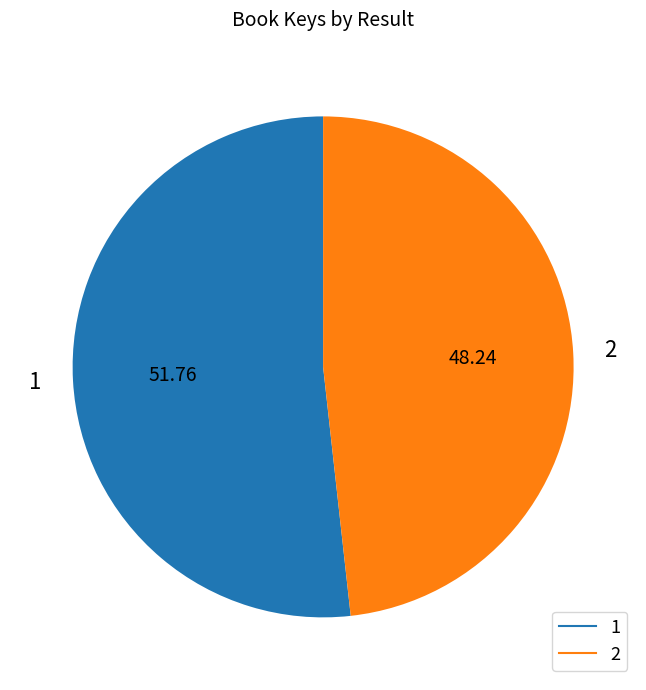

What is the majority slice?

1